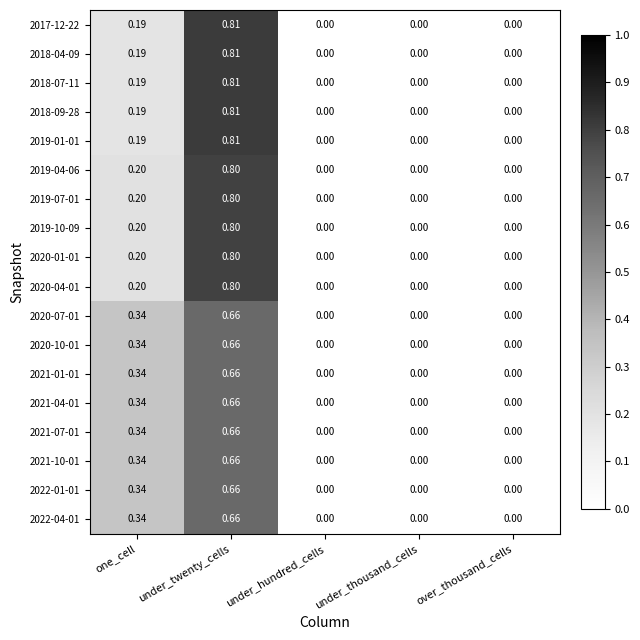

Is the value of 2018-07-11 at under_twenty_cells greater than the value of 2020-04-01 at over_thousand_cells?

Yes